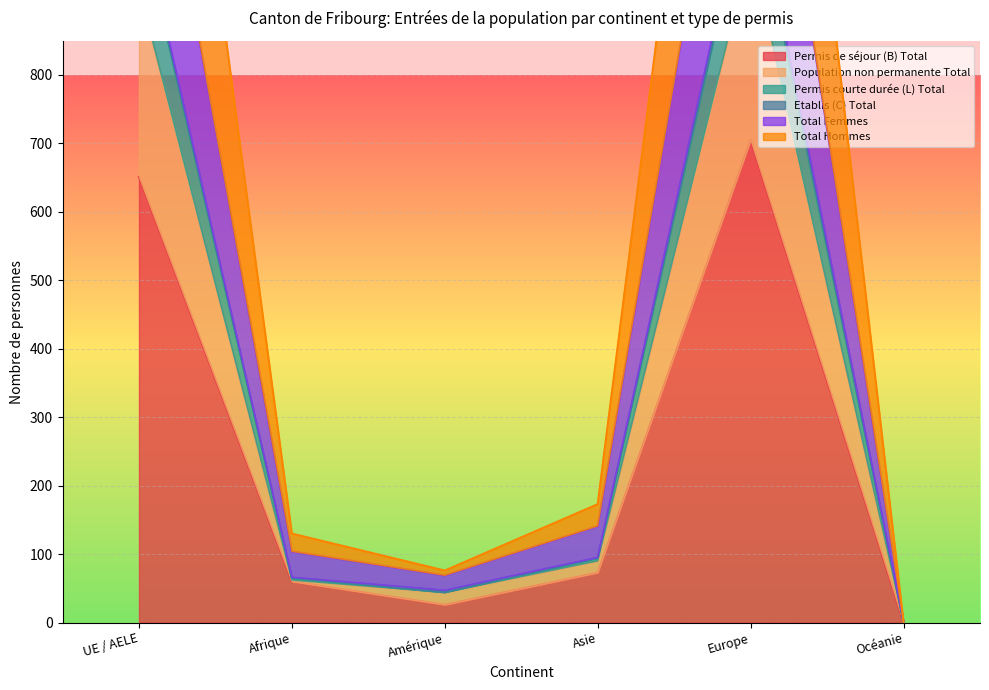

At how many categories does at least one series exceed 1005?

2